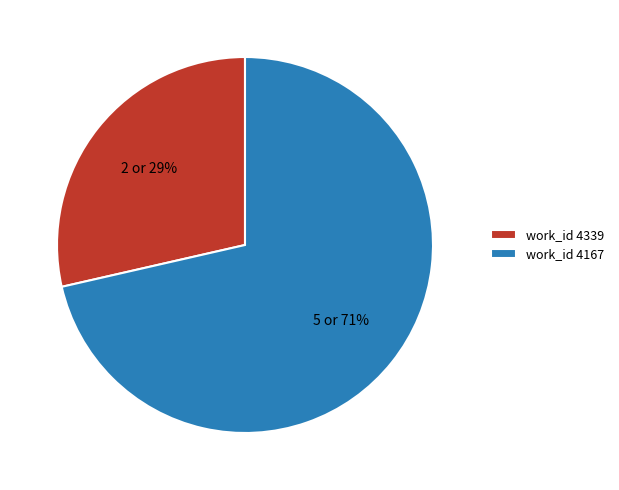

To the nearest percent, what is the average slice percentage?

50%